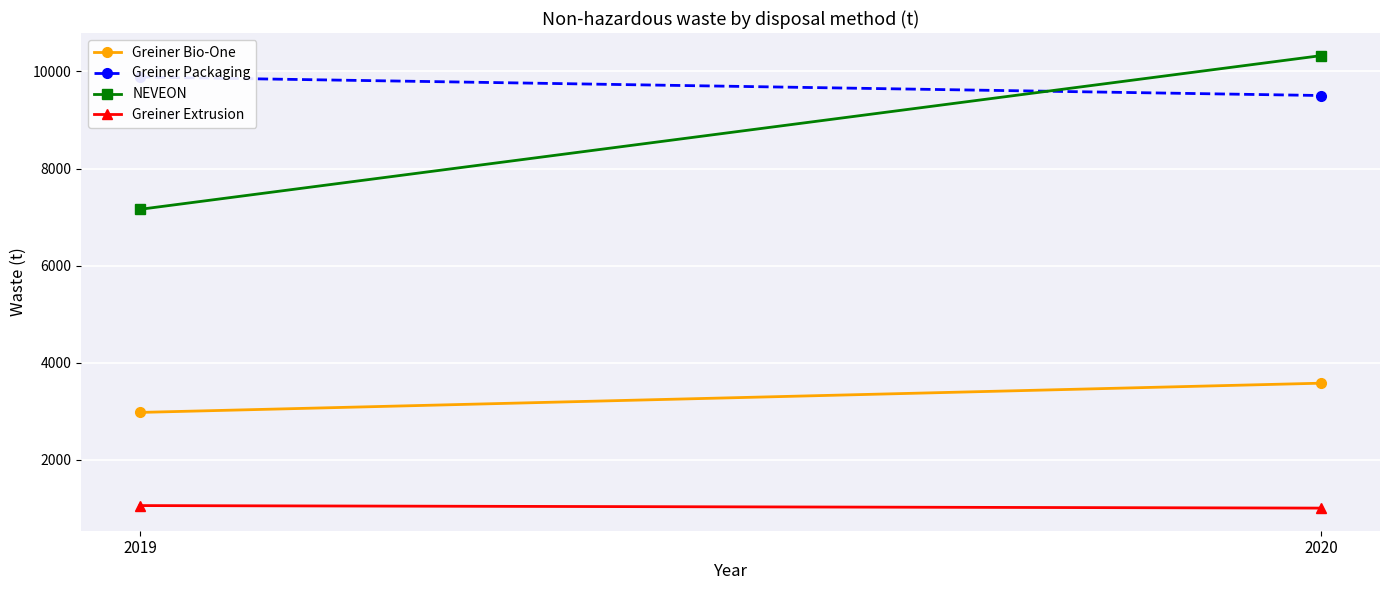

Count the NEVEON values in the range 7160 to 10324.

2